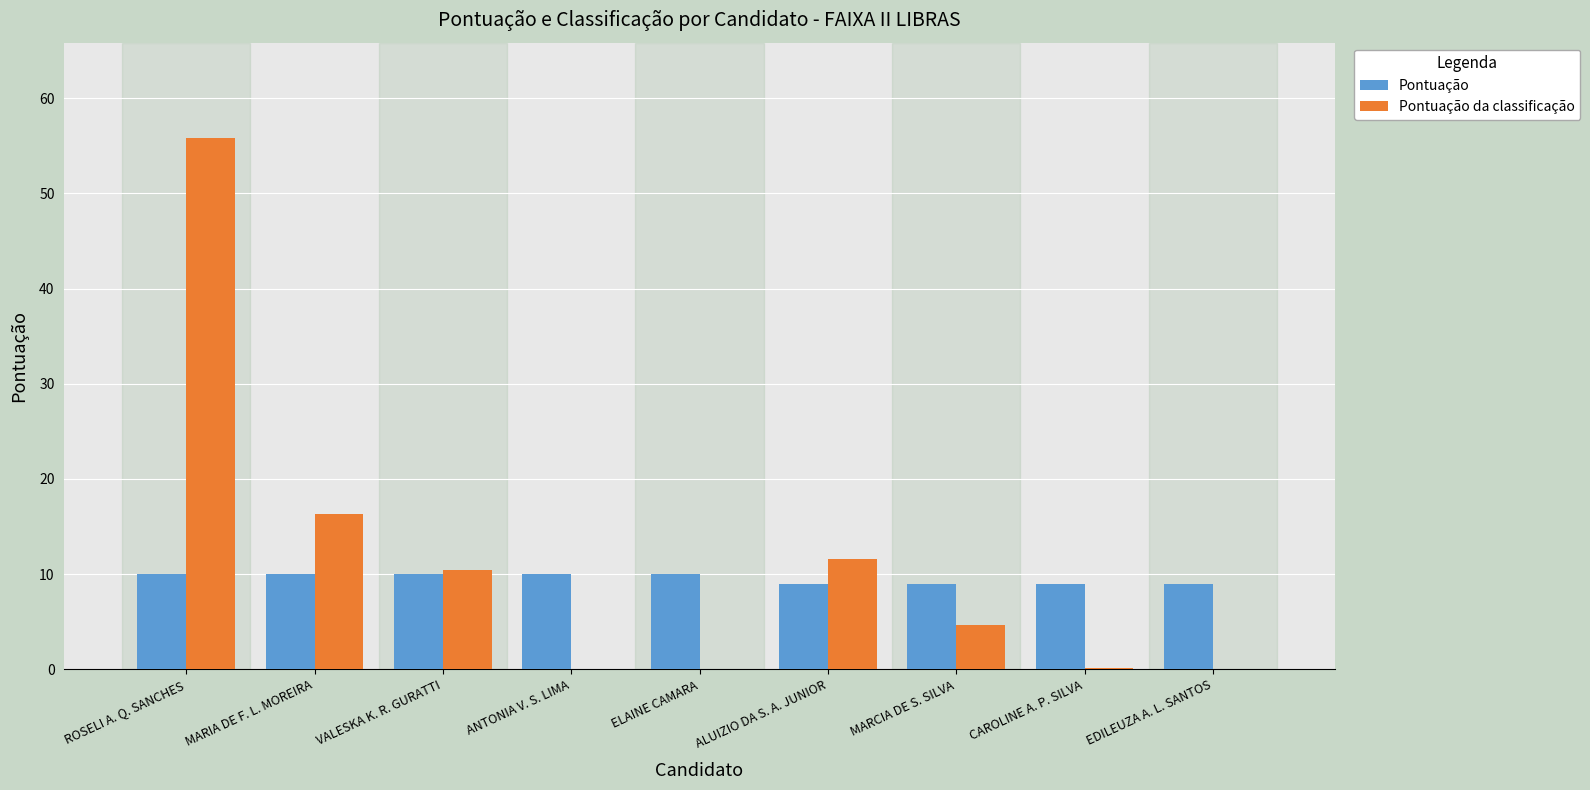

Read the Pontuação value at ROSELI A. Q. SANCHES.

10.0